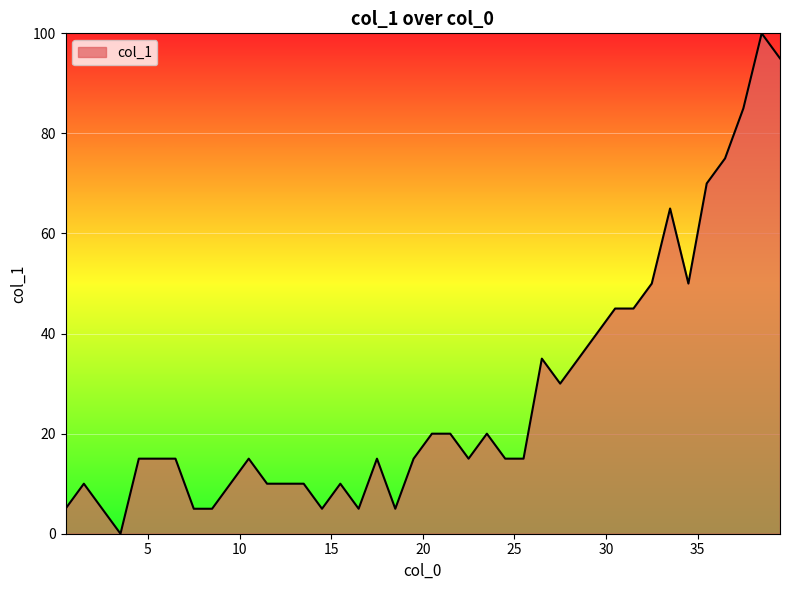

What is the greatest value displayed?

100.0